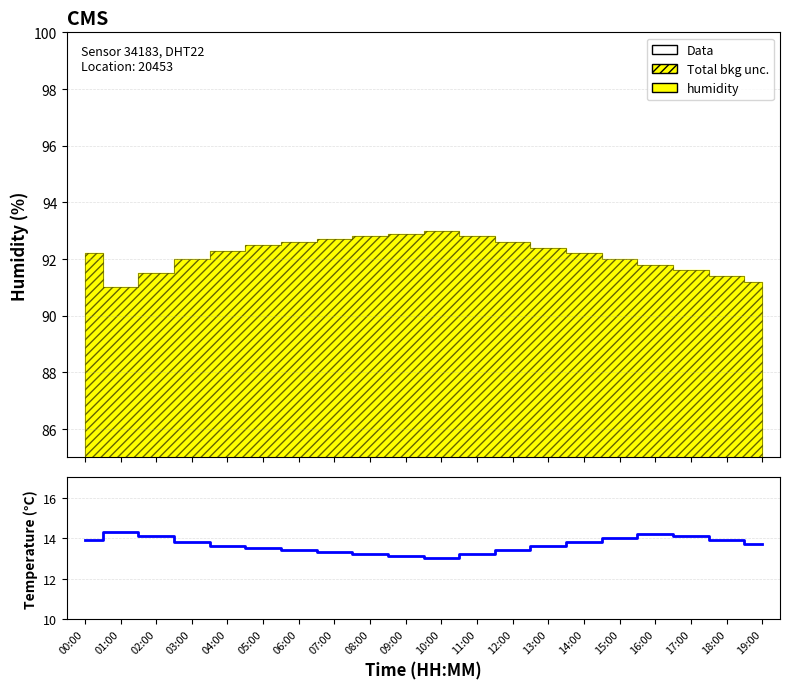

The chart shows a value of 13.6 at 04:00. True or false?

True